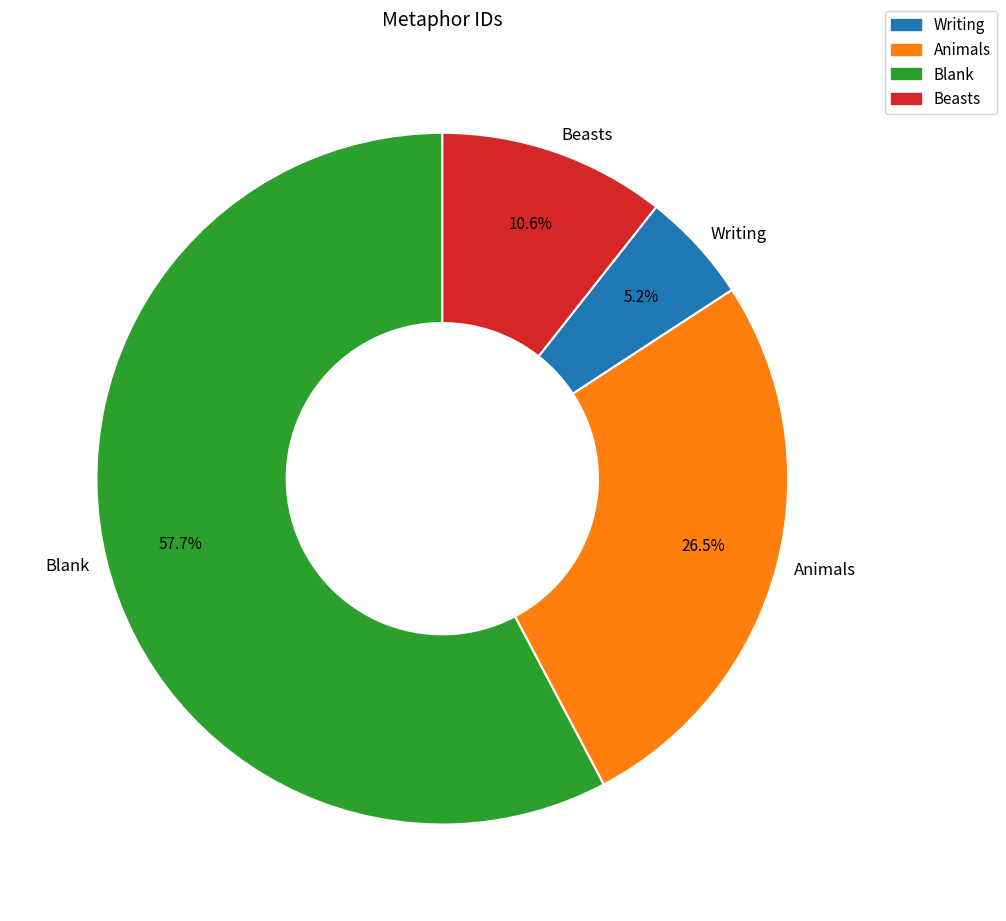

What is the ratio of the value at Beasts to the value at Writing?

2.0